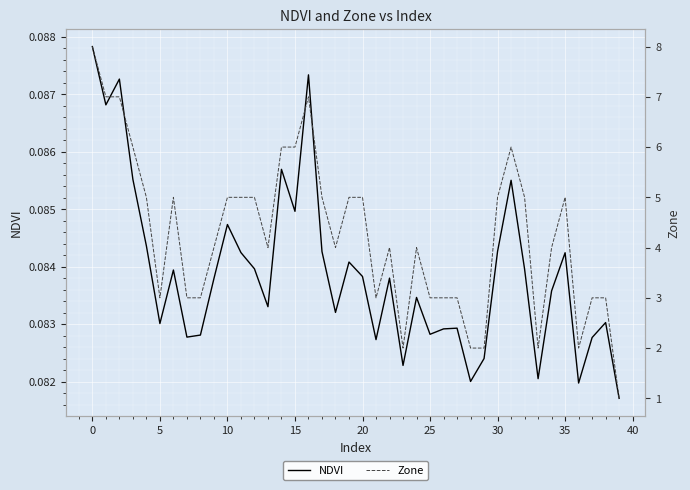

At how many categories does at least one series exceed 5?

8